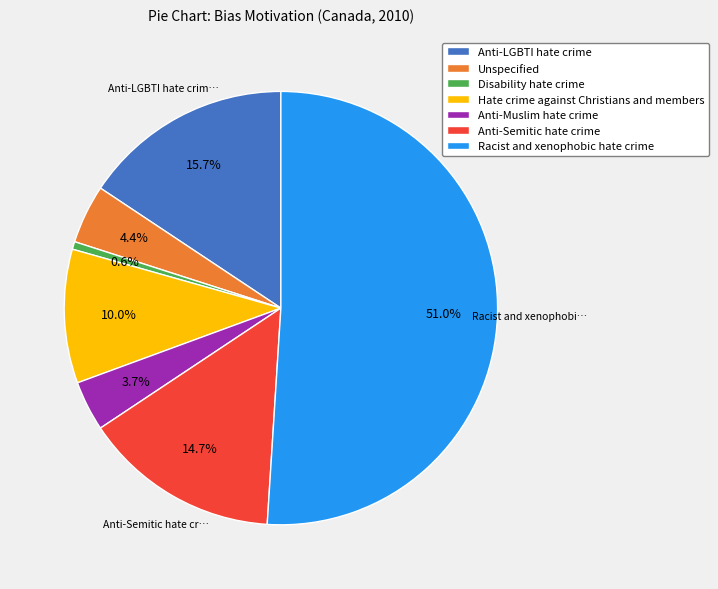

True or false: Disability hate crime accounts for 12% of the total.

False